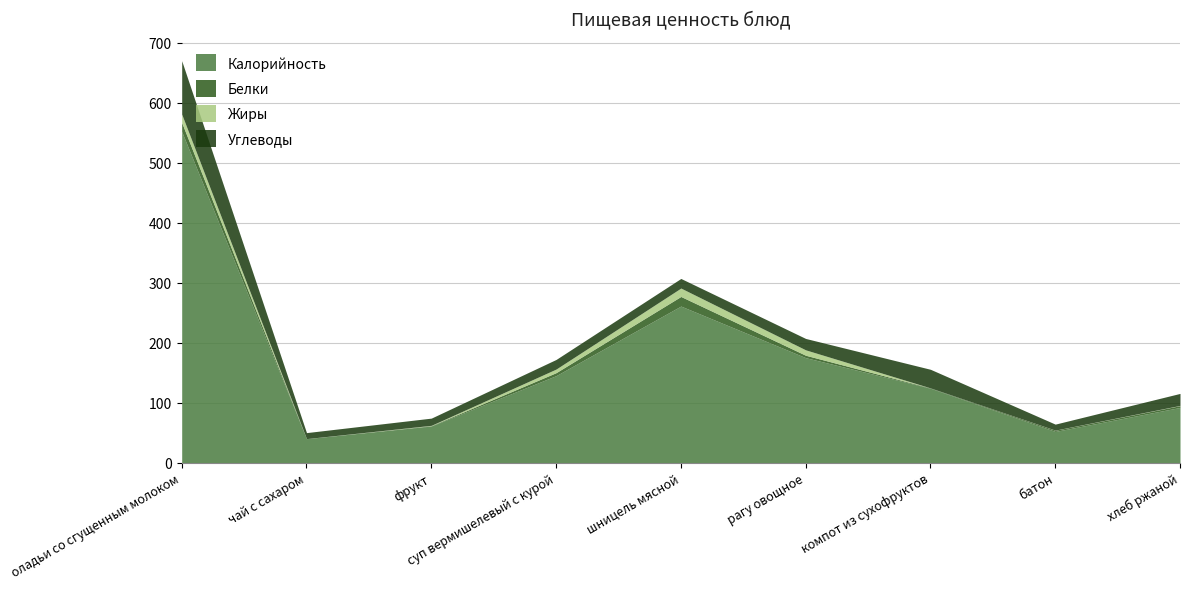

What position from the right is чай с сахаром?

8